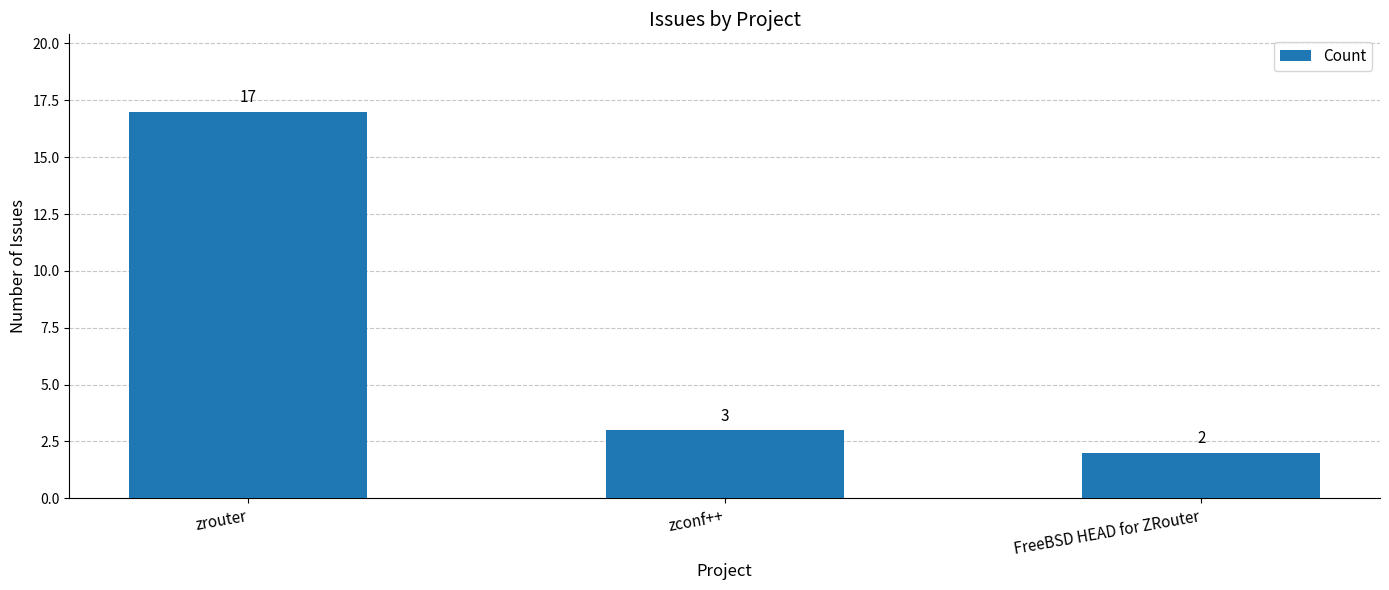

What is the average value?

7